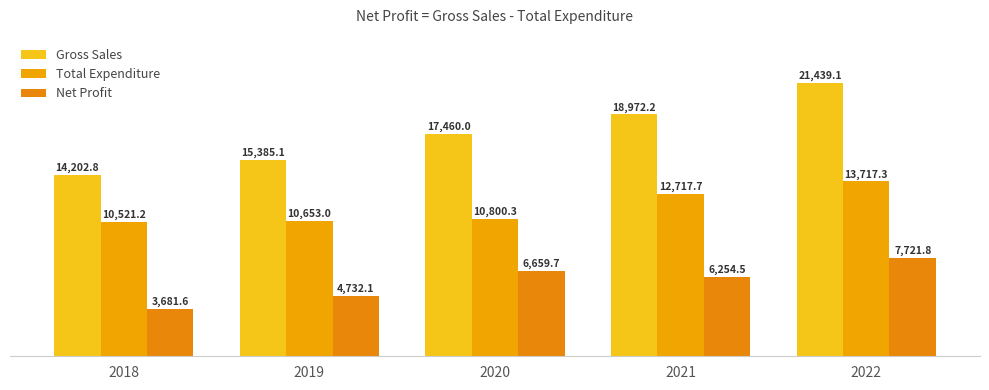

How many categories are shown in the chart?

5